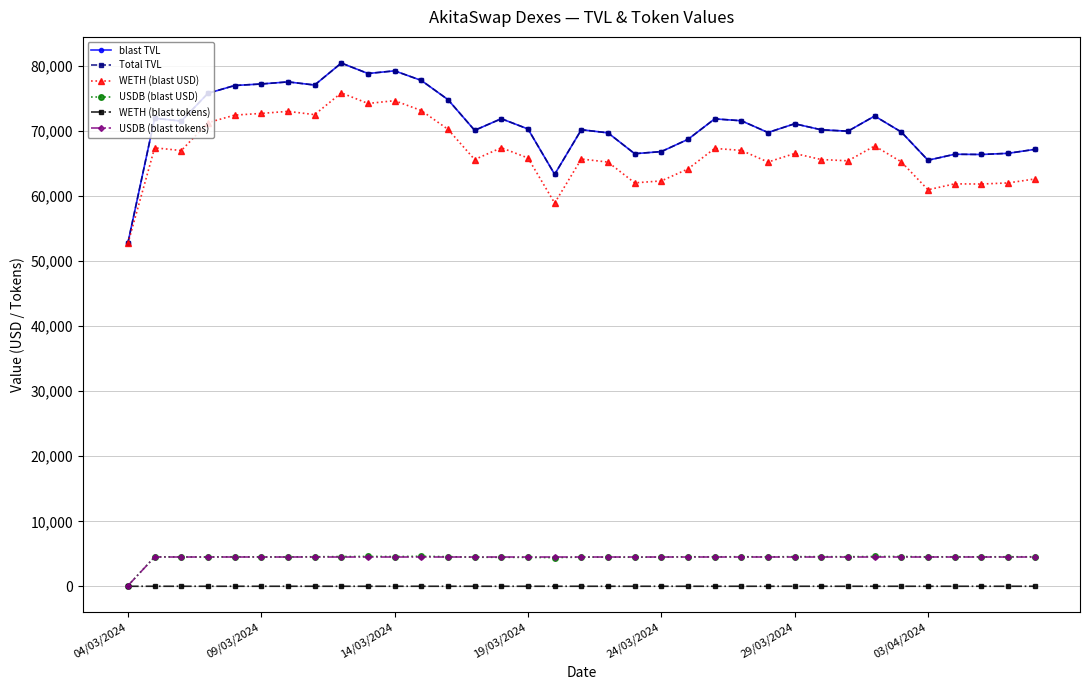

Does the chart display data point markers on the line(s)?

Yes